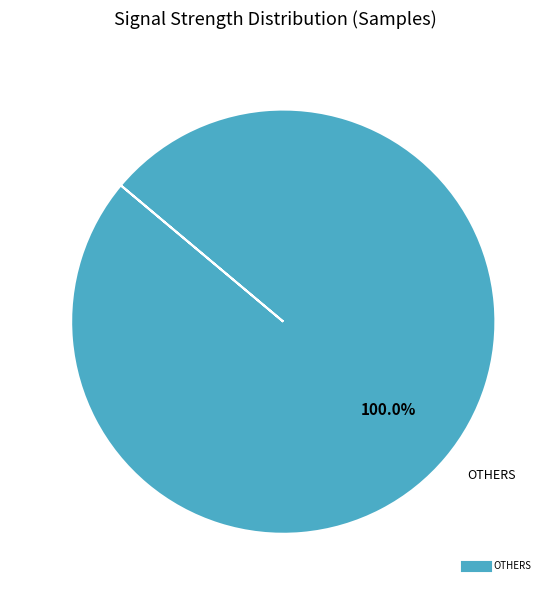

Is there any slice that represents more than half of the pie?

Yes